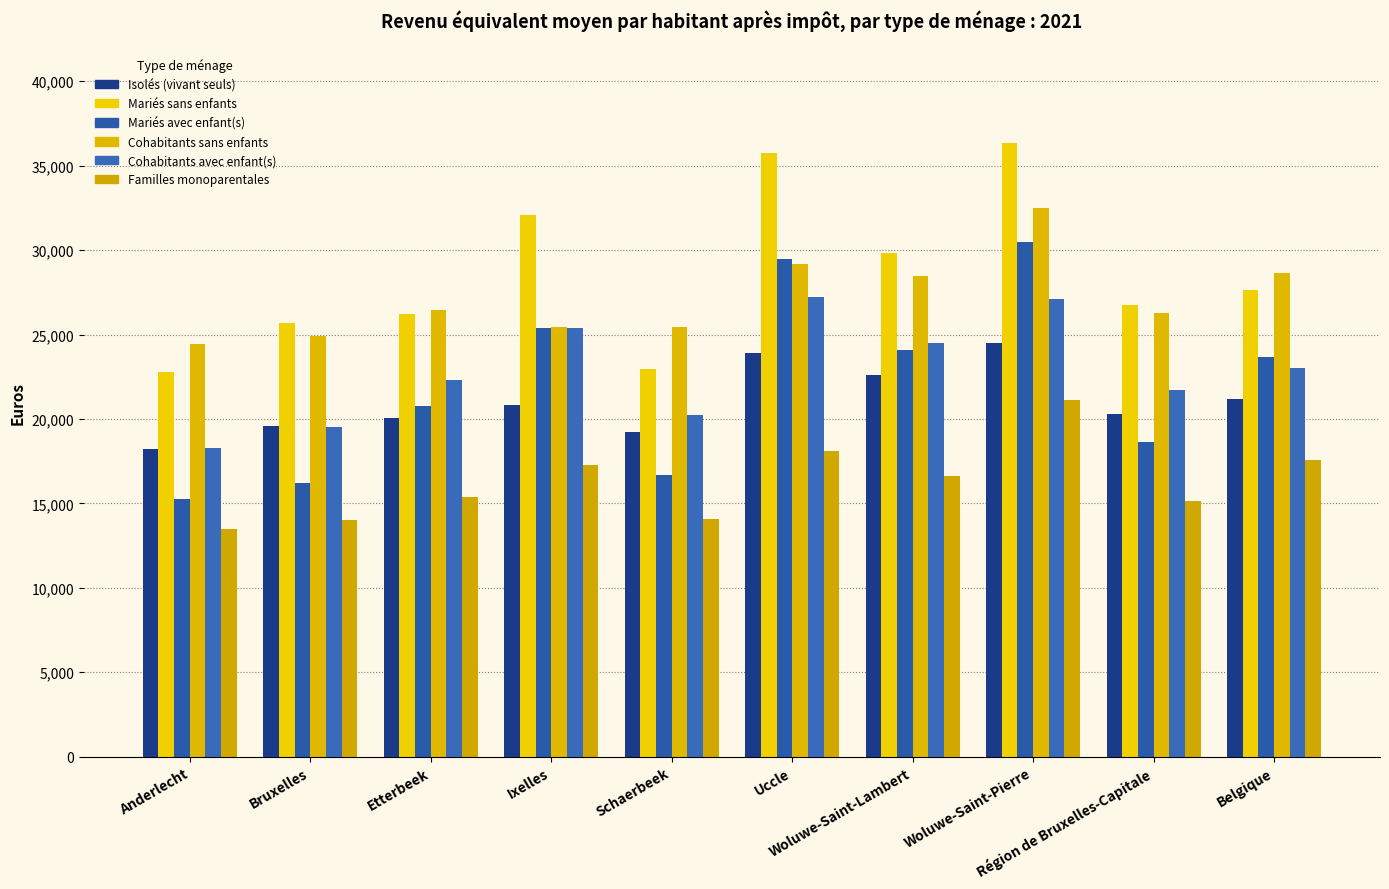

Read the Isolés (vivant seuls) value at Anderlecht.

18192.3